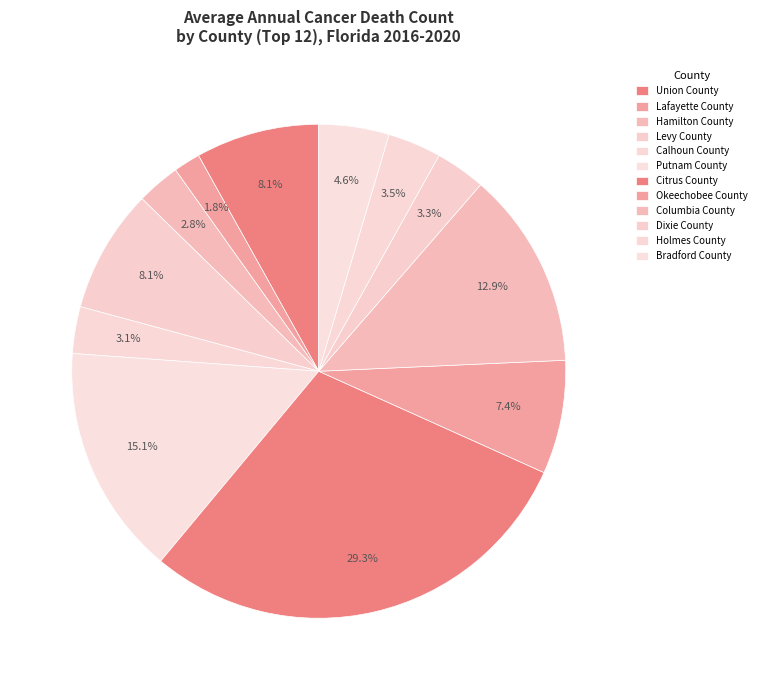

To the nearest percent, what is the combined percentage of Calhoun County and Okeechobee County?

11%